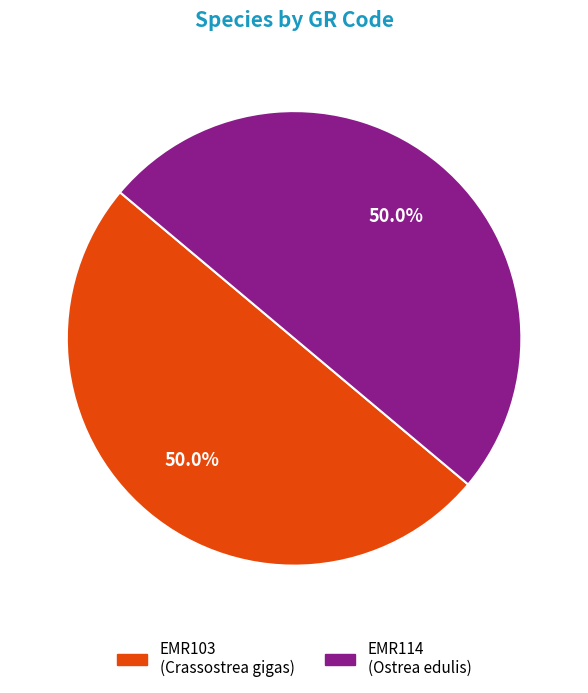

Approximately how many times larger is the value at EMR103 compared to EMR114?

1.0